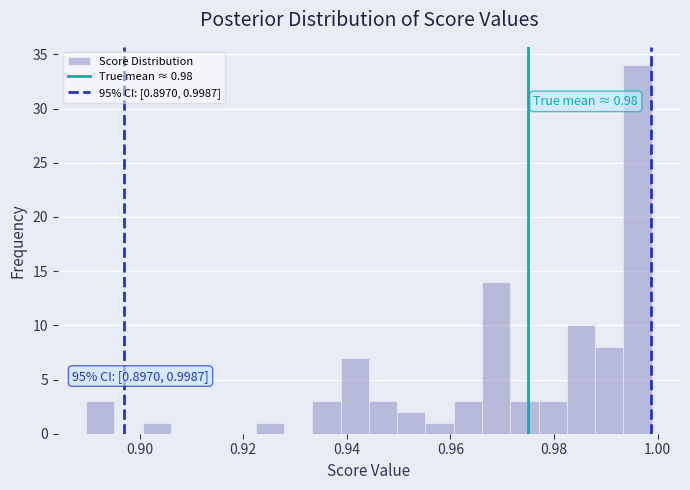

Around what value on the x-axis is the tallest bar? Give the approximate position of its centre, as read against the axis.

0.996